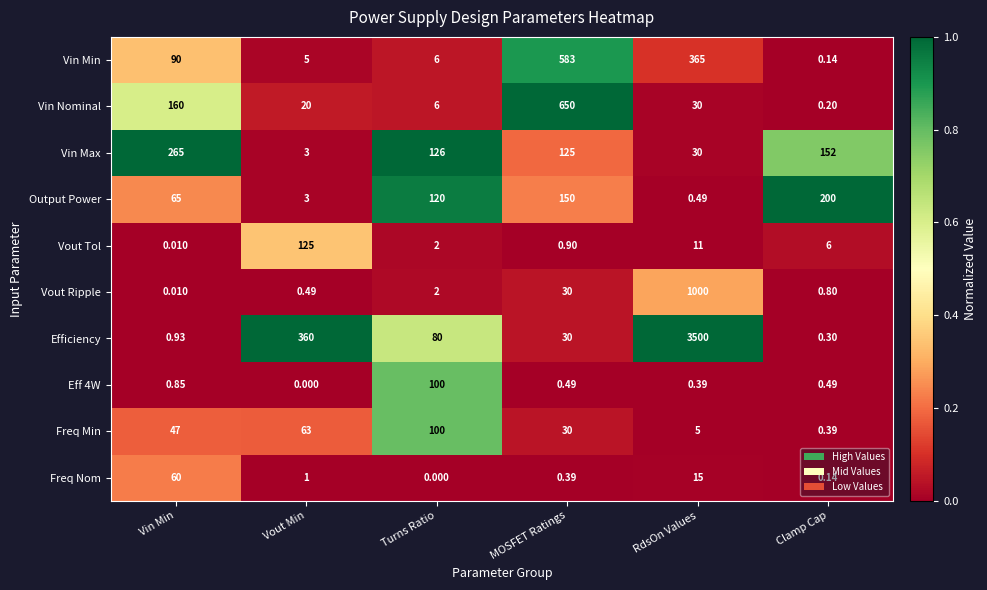

At which label does Eff 4W reach its minimum?

Vout Min